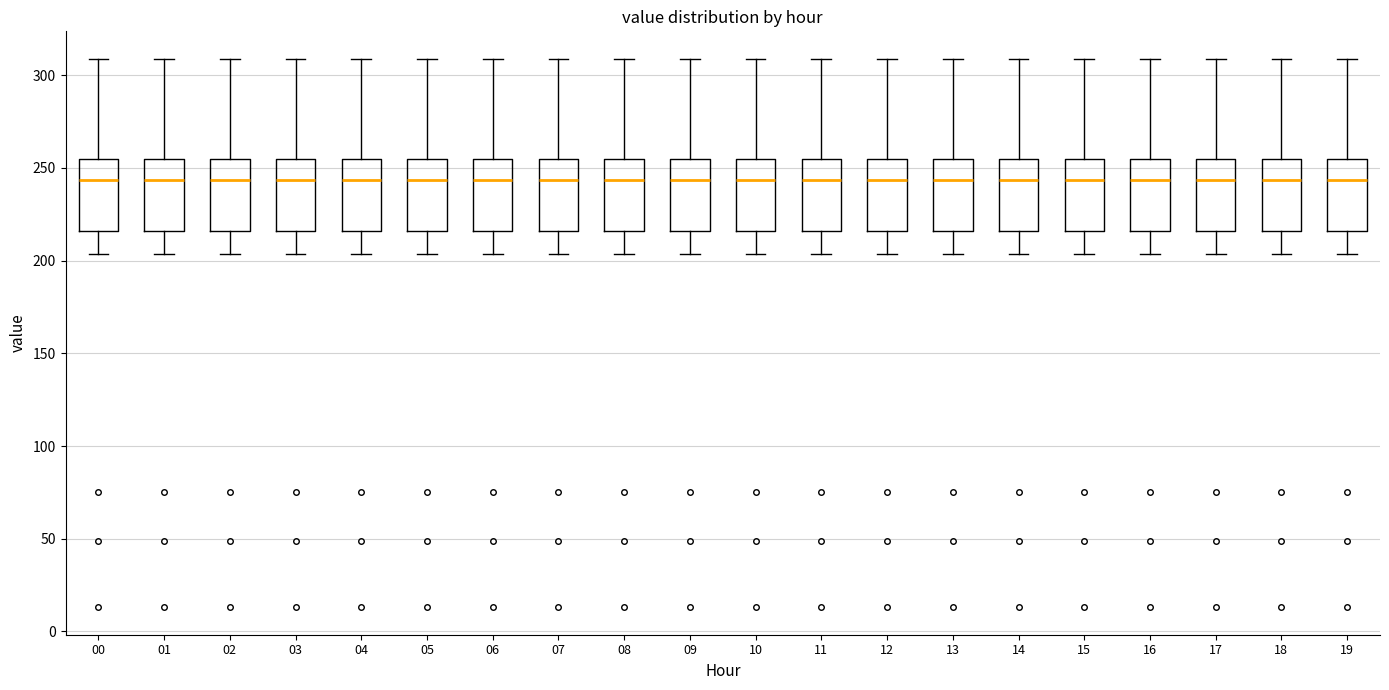

Reading left to right, read every box against the y-axis: the position of its median line, the range the box covers, and the ends of its whiskers. The values are not printed on the chart, so give them approximately, as read against the axis.

00: median 245, box 215 to 255, whiskers 205 to 310
01: median 245, box 215 to 255, whiskers 205 to 310
02: median 245, box 215 to 255, whiskers 205 to 310
03: median 245, box 215 to 255, whiskers 205 to 310
04: median 245, box 215 to 255, whiskers 205 to 310
05: median 245, box 215 to 255, whiskers 205 to 310
06: median 245, box 215 to 255, whiskers 205 to 310
07: median 245, box 215 to 255, whiskers 205 to 310
08: median 245, box 215 to 255, whiskers 205 to 310
09: median 245, box 215 to 255, whiskers 205 to 310
10: median 245, box 215 to 255, whiskers 205 to 310
11: median 245, box 215 to 255, whiskers 205 to 310
12: median 245, box 215 to 255, whiskers 205 to 310
13: median 245, box 215 to 255, whiskers 205 to 310
14: median 245, box 215 to 255, whiskers 205 to 310
15: median 245, box 215 to 255, whiskers 205 to 310
16: median 245, box 215 to 255, whiskers 205 to 310
17: median 245, box 215 to 255, whiskers 205 to 310
18: median 245, box 215 to 255, whiskers 205 to 310
19: median 245, box 215 to 255, whiskers 205 to 310